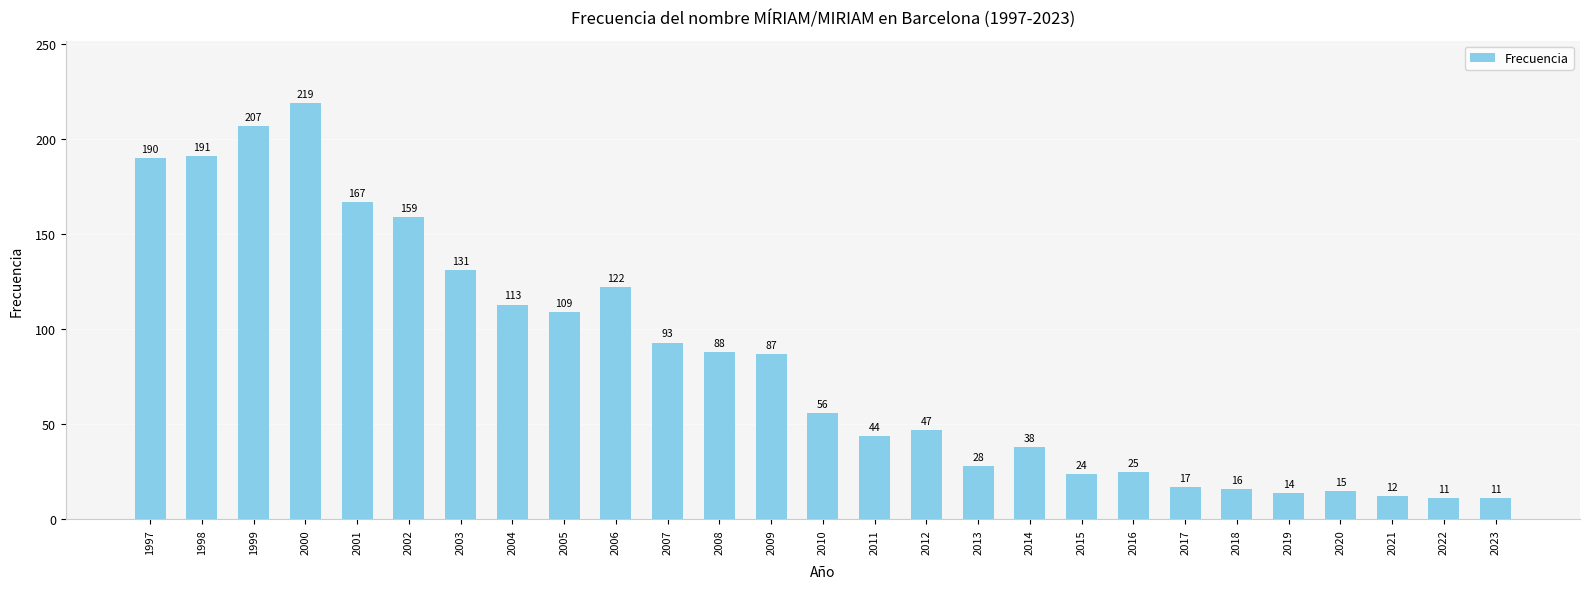

What value does the data have at 2003?

131